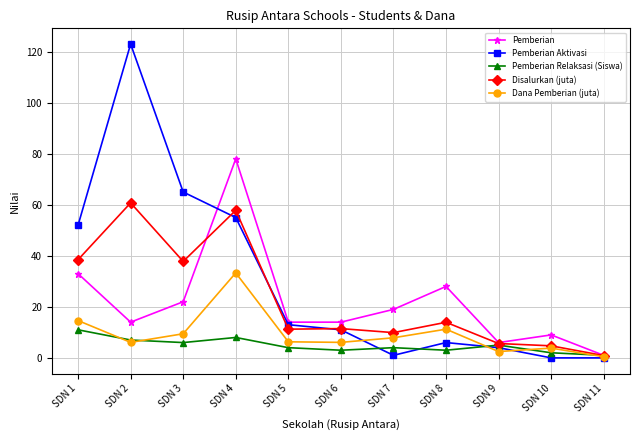

Is it true that Disalurkan (juta) equals 9.9 at SDN 7?

True